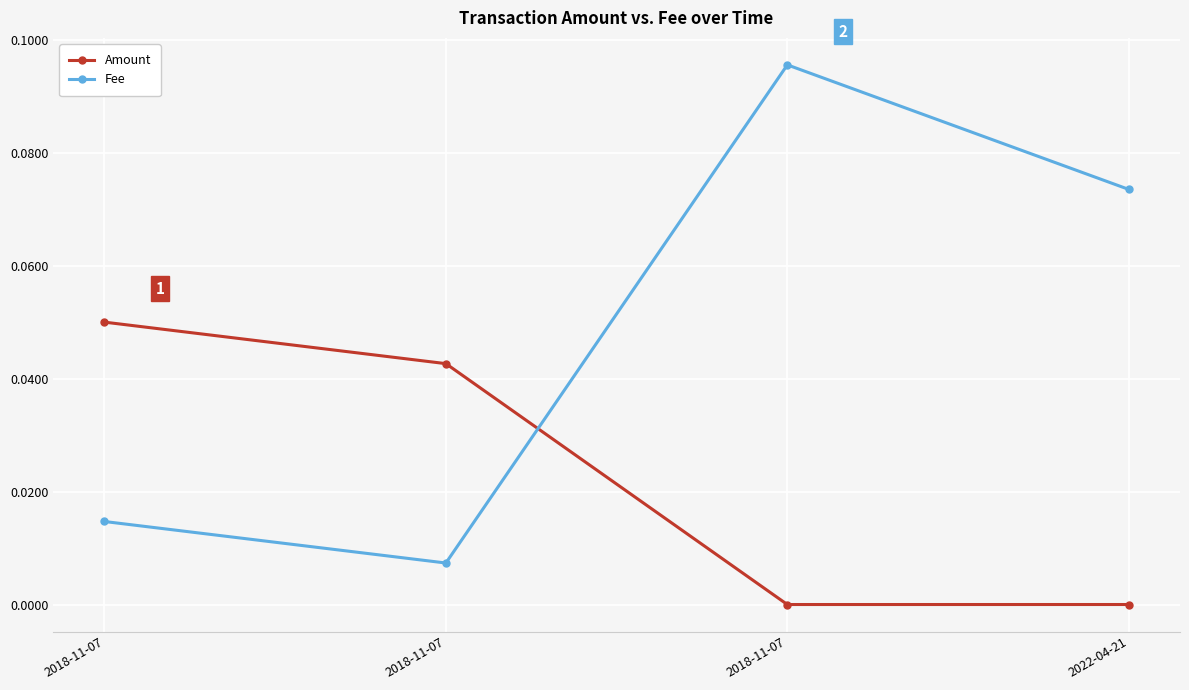

What are all the series names shown in the legend?

Amount, Fee